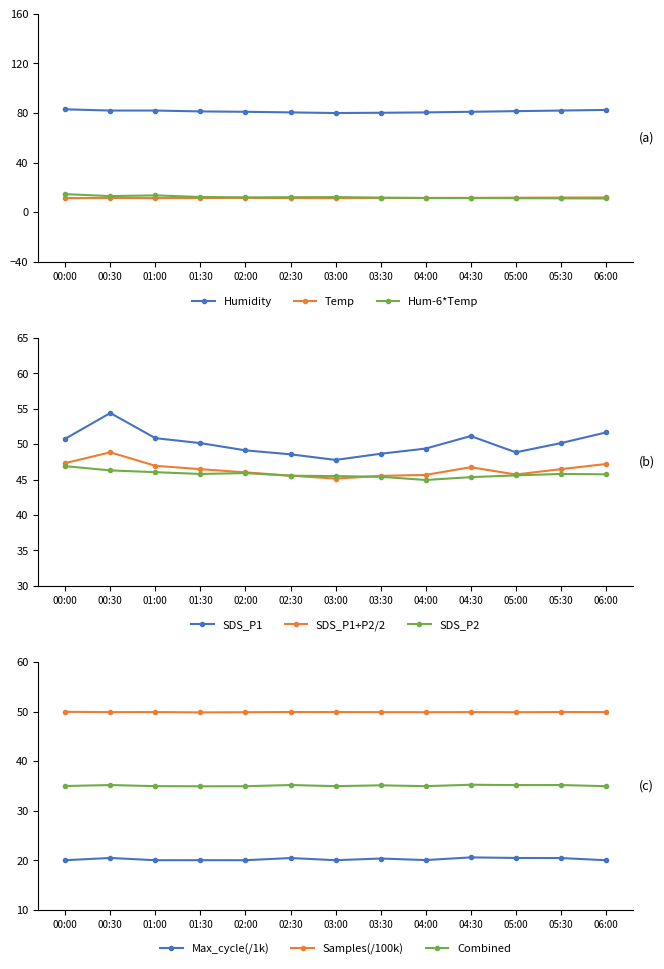

True or false: SDS_P2 and Max_cycle intersect in this chart.

False